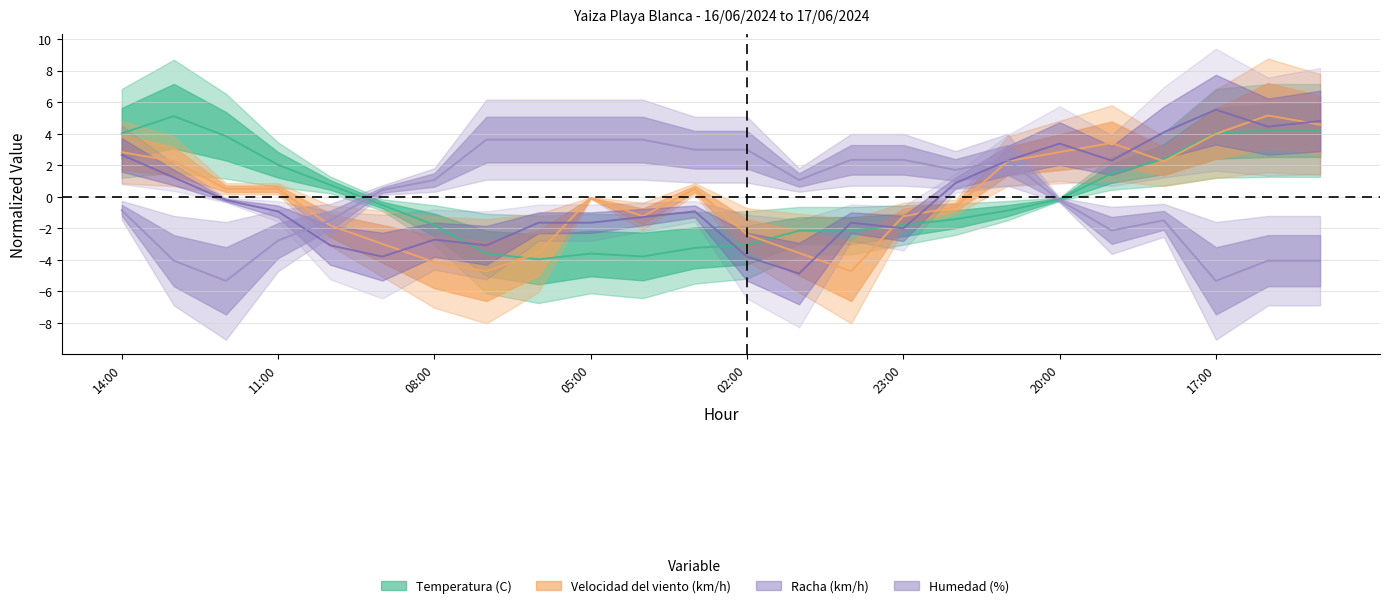

Reading right to left, what are all the values shown in this chart?

Temperatura (C): 4.2	4.2	4.0	2.4	1.5	-0.2	-0.9	-1.4	-1.8	-2.1	-2.1	-3.1	-3.2	-3.8	-3.6	-4.0	-3.6	-1.8	-0.5	0.8	2.0	3.8	5.1	4.0
Velocidad del viento (km/h): 4.6	5.2	4.0	2.3	3.4	2.8	2.3	-0.7	-1.2	-4.7	-3.6	-2.4	0.5	-1.2	-0.1	-3.6	-4.7	-4.1	-3.0	-1.8	0.5	0.5	2.3	2.8
Racha (km/h): 4.8	4.5	5.5	4.1	2.3	3.4	2.3	0.9	-2.0	-1.6	-4.9	-3.8	-0.9	-1.3	-1.6	-1.6	-3.1	-2.7	-3.8	-3.1	-0.9	-0.2	1.2	2.7
Humedad (%): -4.1	-4.1	-5.3	-1.5	-2.1	-0.2	2.3	1.7	2.3	2.3	1.1	3.0	3.0	3.6	3.6	3.6	3.6	1.1	0.4	-1.5	-2.8	-5.3	-4.1	-0.9